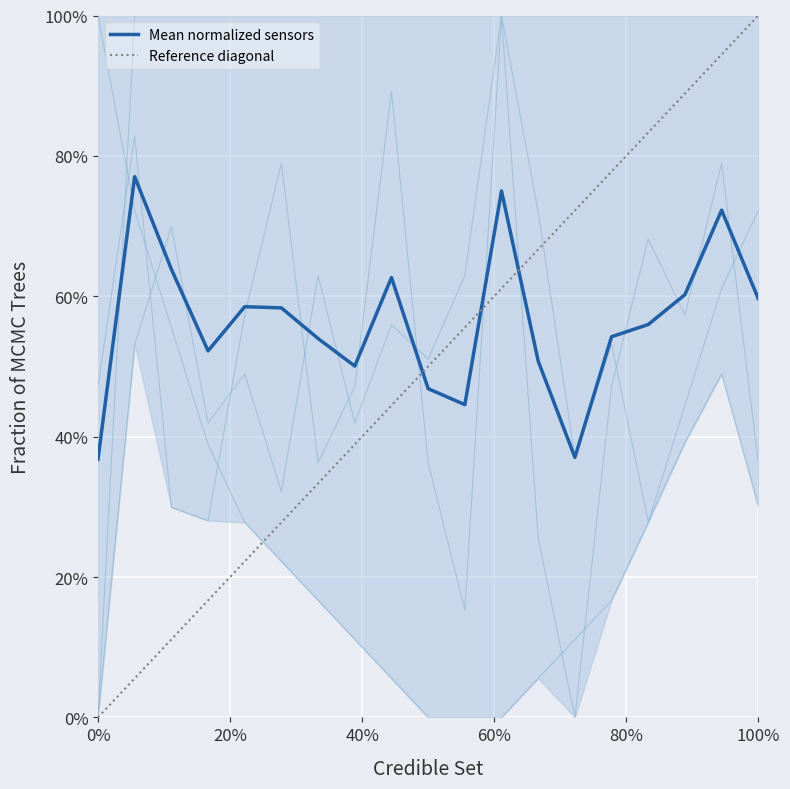

True or false: Humidity has a value of 1.5 at 5.

False